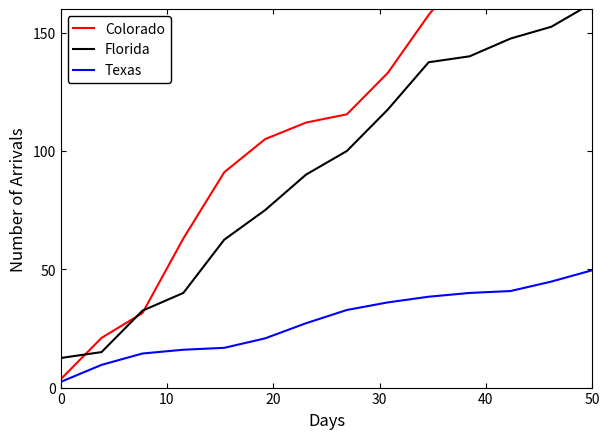

At which label does Texas reach its peak?

50